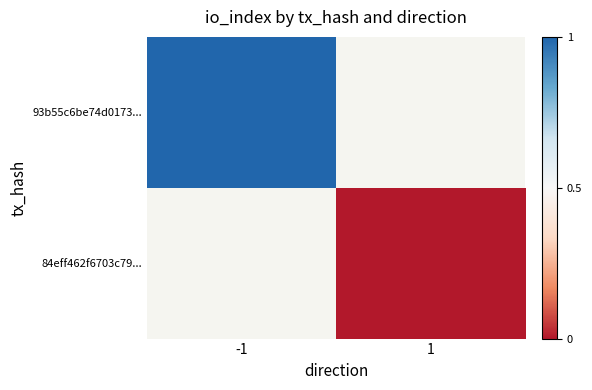

At -1, list the series in order from largest to smallest.

93b55c6be74d0173..., 84eff462f6703c79...